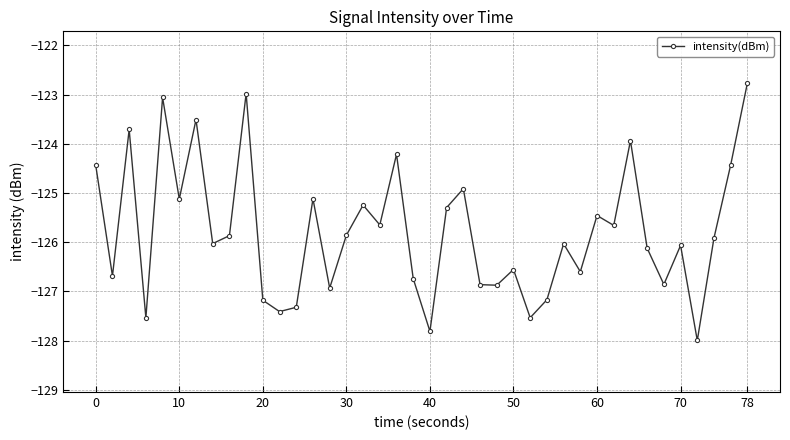

What is the value of the 18th point from the left?

-125.6